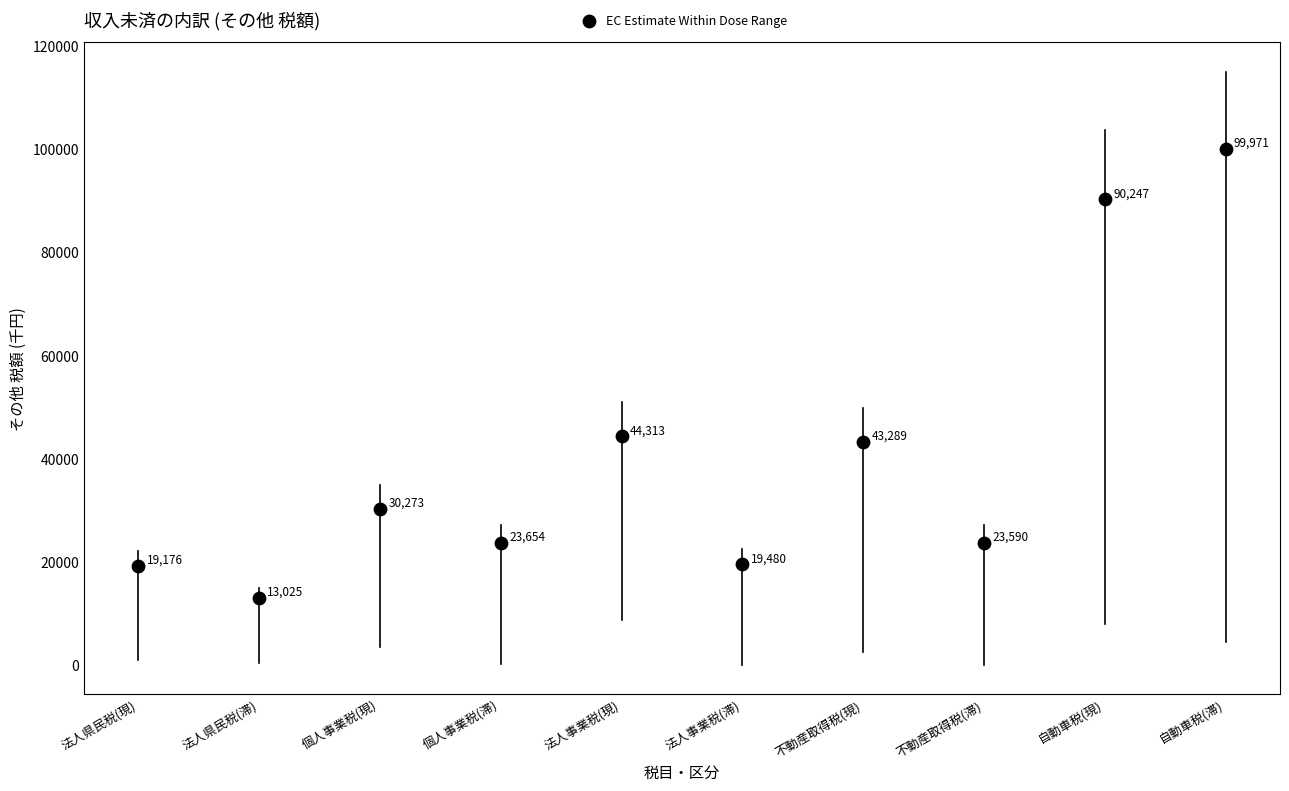

What Y value in the scatter plot is closest to 56498?

44313